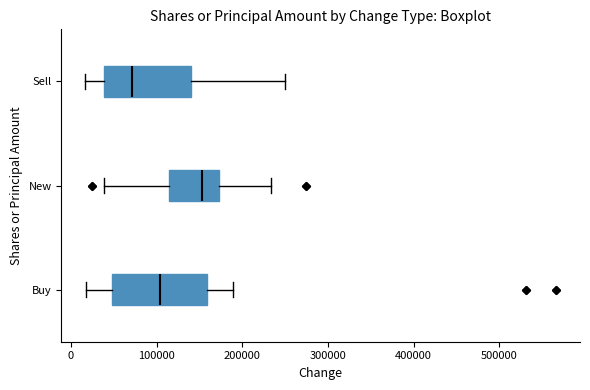

Where does the median line of the box for Buy sit on the x-axis? The values are not printed on the chart, so give them approximately, as read against the axis.

100000